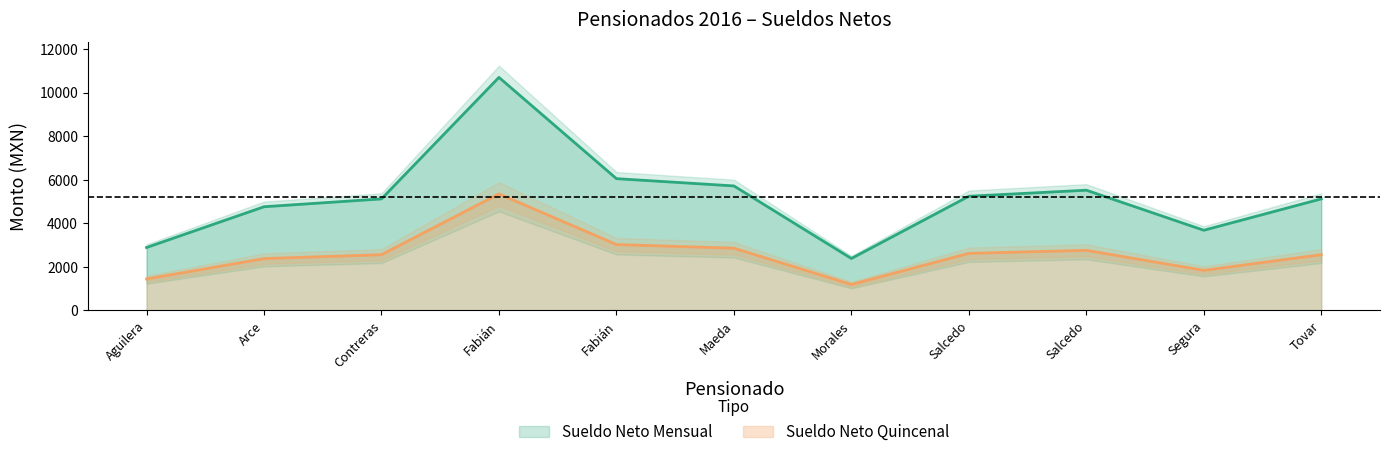

Does the chart display data point markers on the line(s)?

No